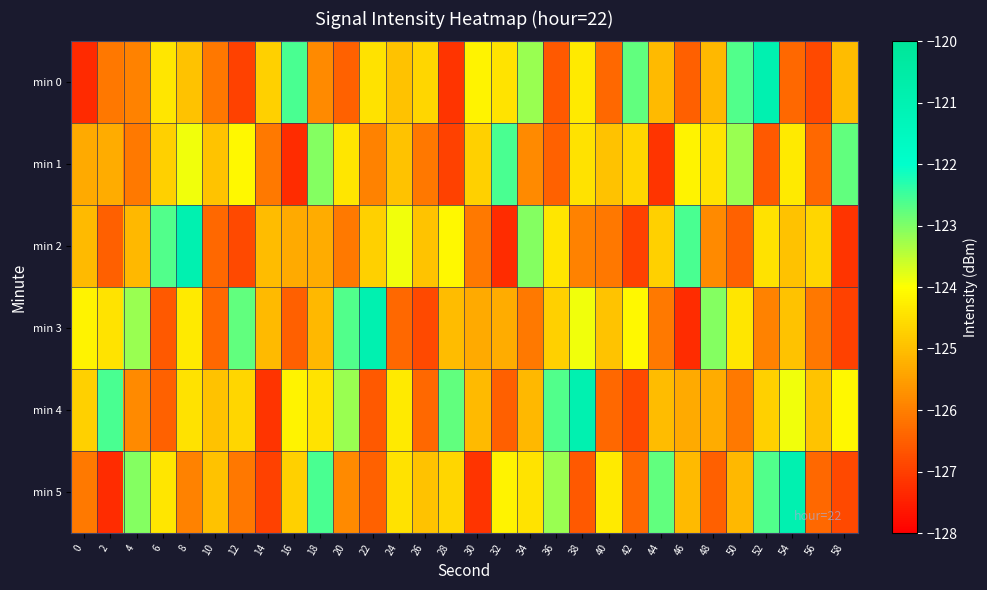

How many categories are shown in the chart?

30